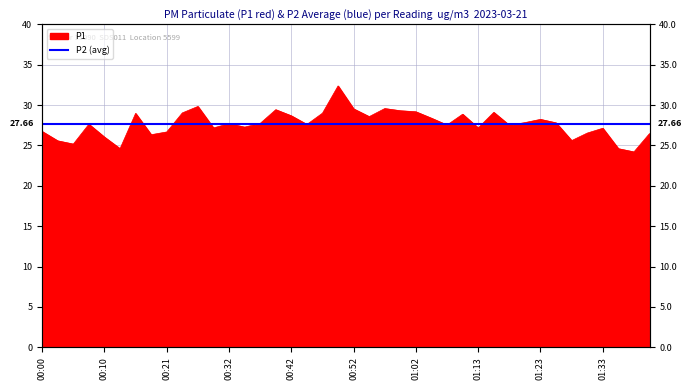

The chart shows a value of 45.4 at 00:03. True or false?

False